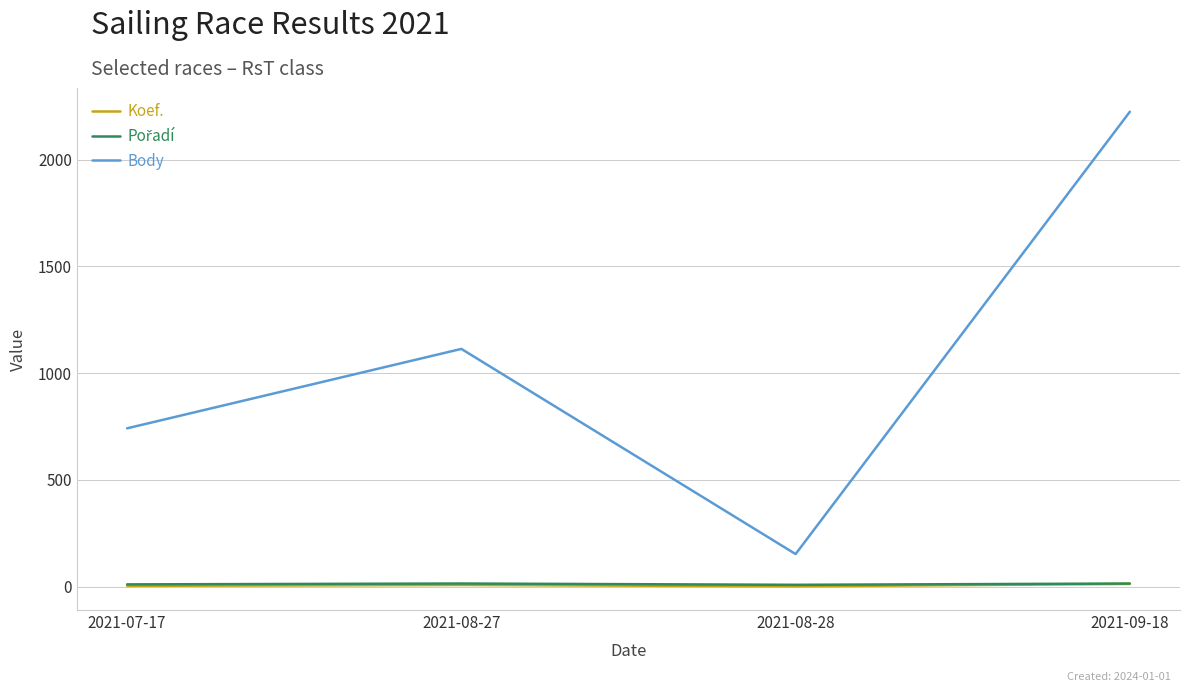

Which series changed the most between 2021-07-17 and 2021-09-18?

Body